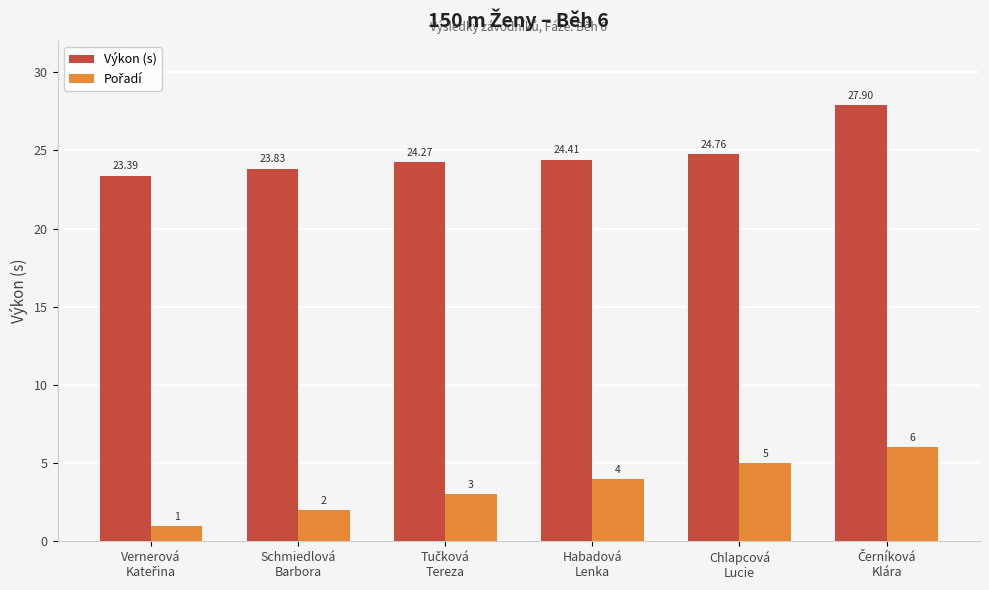

Which series has the largest total across all categories?

Výkon (s)